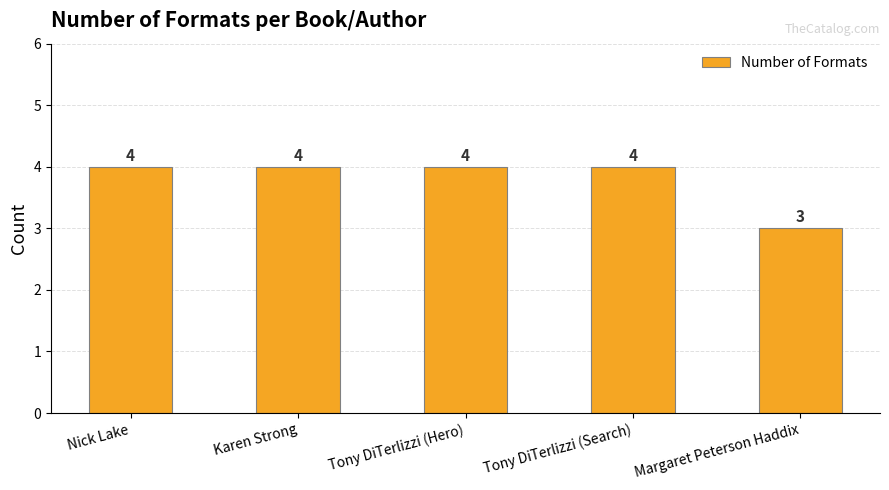

True or false: the data shows 3 at Karen Strong.

False